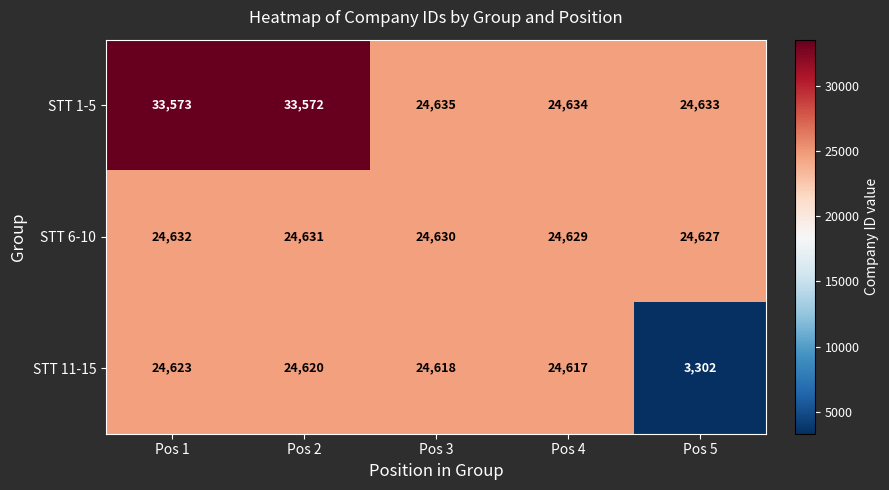

The value of STT 1-5 at Pos 3 is 24635. True or false?

True